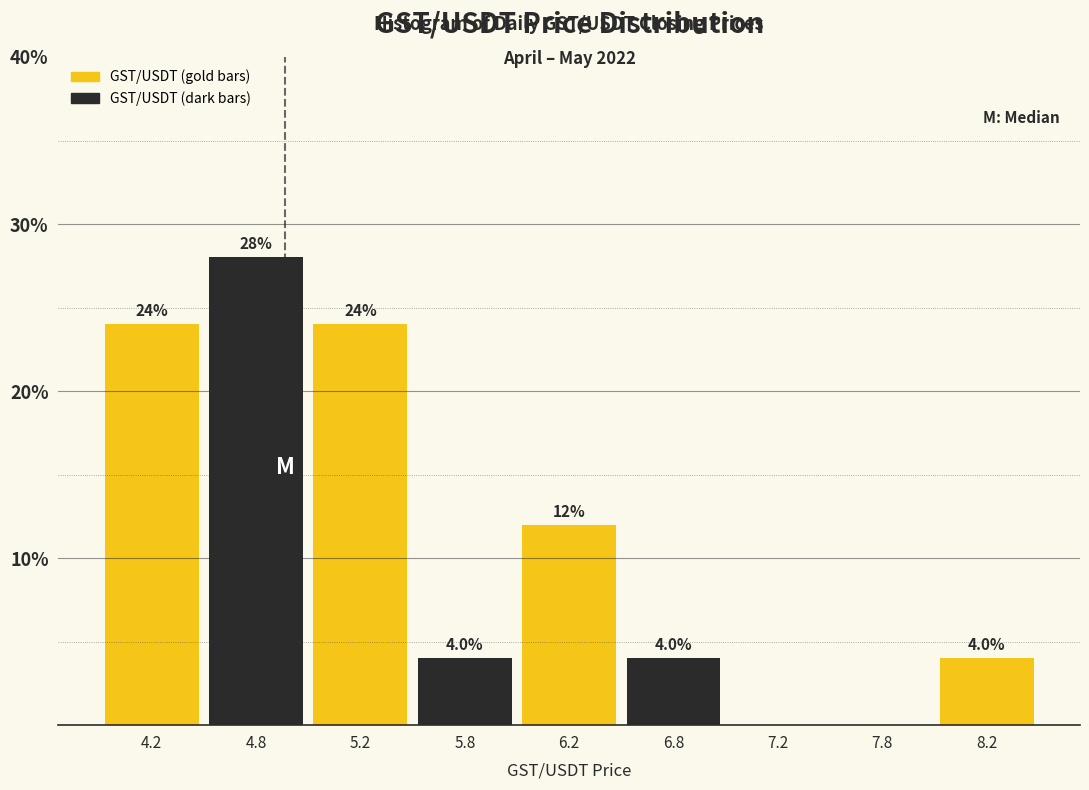

Reading left to right, transcribe all the data shown in this chart.

4.2=24.0	4.8=28.0	5.2=24.0	5.8=4.0	6.2=12.0	6.8=4.0	7.2=0.0	7.8=0.0	8.2=4.0